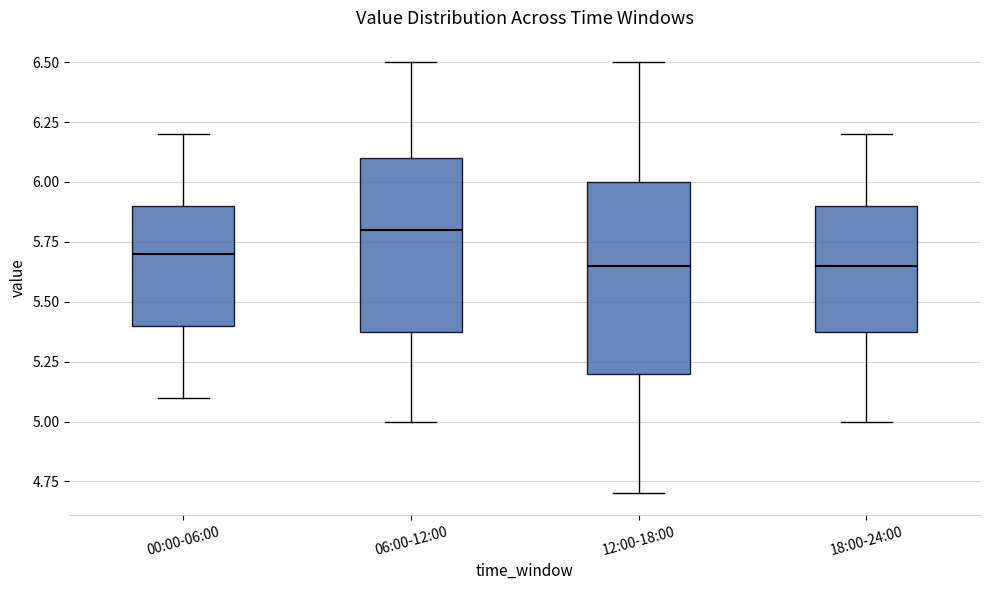

Reading left to right, read every box against the y-axis: the position of its median line, the range the box covers, and the ends of its whiskers. The values are not printed on the chart, so give them approximately, as read against the axis.

00:00-06:00: median 5.70, box 5.40 to 5.90, whiskers 5.10 to 6.20
06:00-12:00: median 5.80, box 5.40 to 6.10, whiskers 5.00 to 6.50
12:00-18:00: median 5.65, box 5.20 to 6.00, whiskers 4.70 to 6.50
18:00-24:00: median 5.65, box 5.40 to 5.90, whiskers 5.00 to 6.20